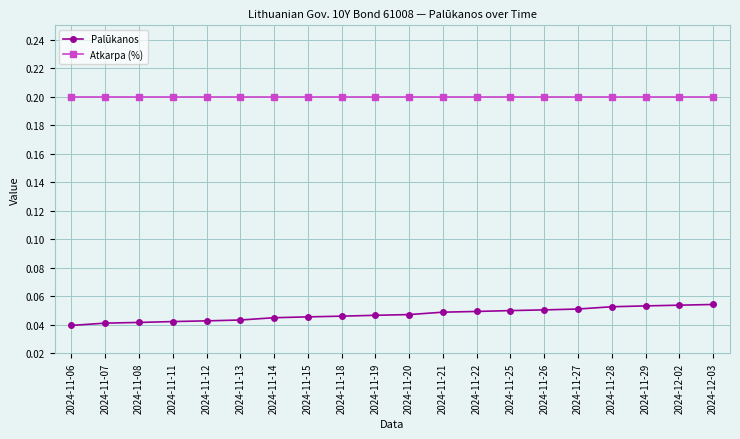

True or false: Palūkanos and Atkarpa (%) intersect in this chart.

False